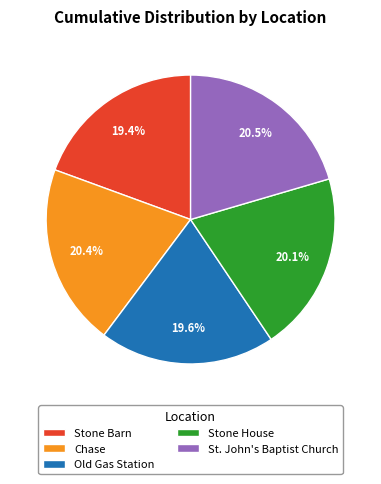

To the nearest percent, what is the difference between the largest and smallest slice percentages?

1%